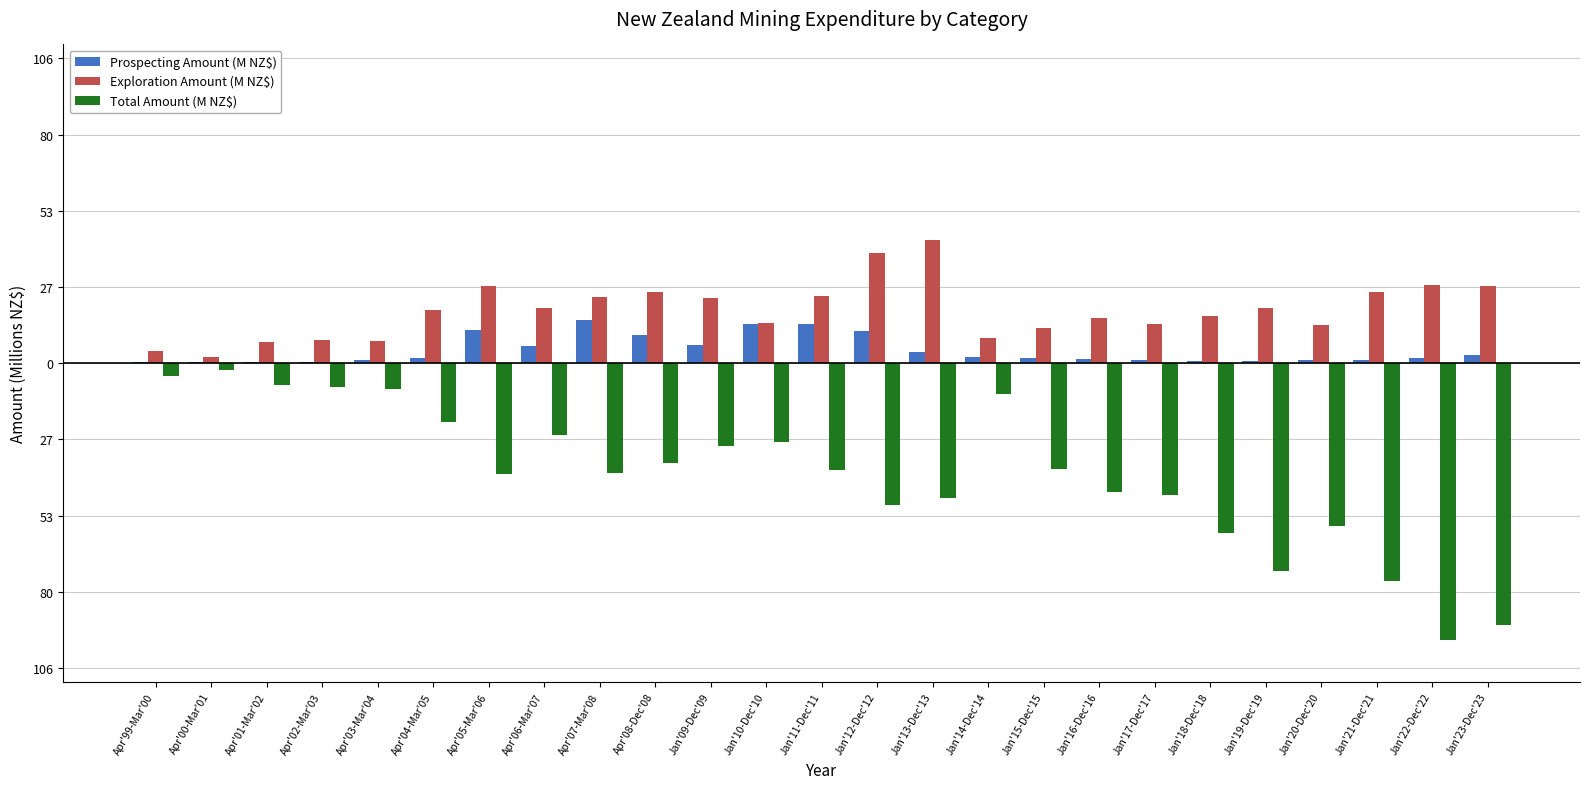

At which label does Total Amount (M NZ$) first exceed -37?

Apr'99-Mar'00